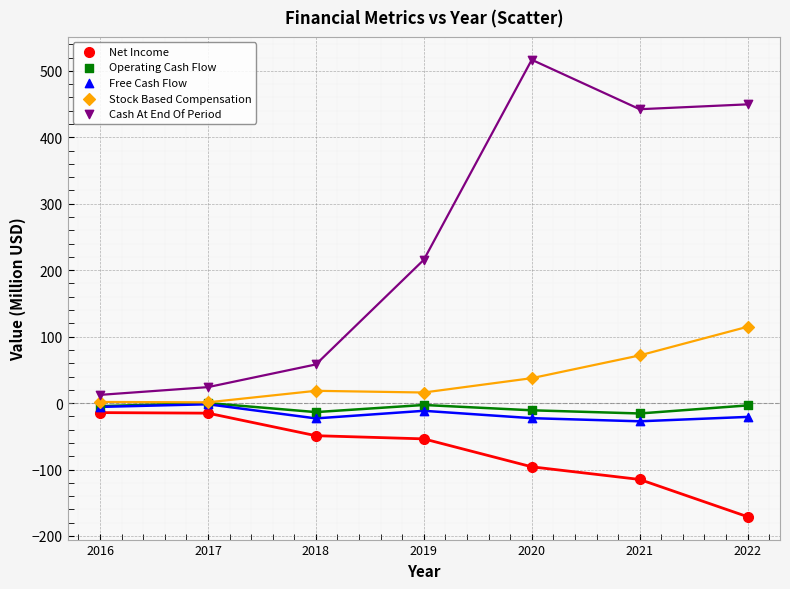

In the Cash At End Of Period series, what Y value is closest to 264?

215.7